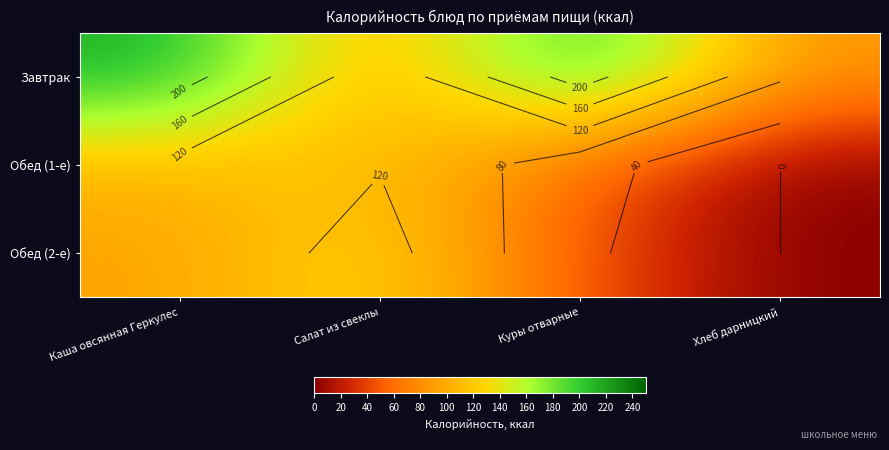

At how many categories does at least one series exceed 26?

4